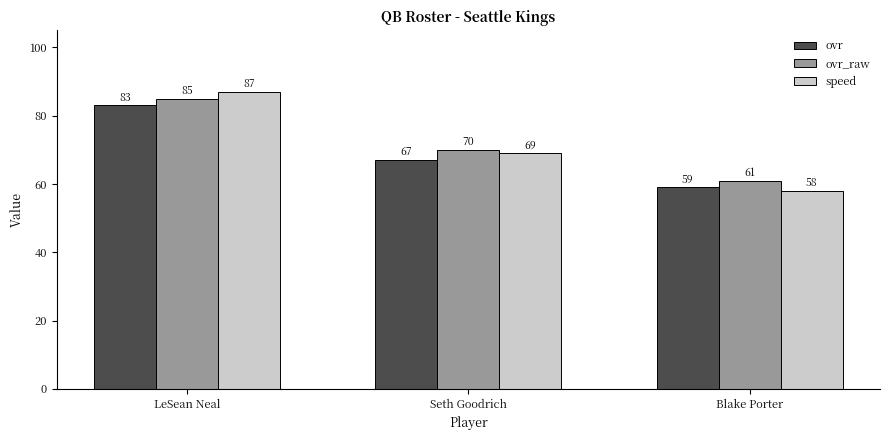

What is the difference between the highest and lowest values at LeSean Neal?

4